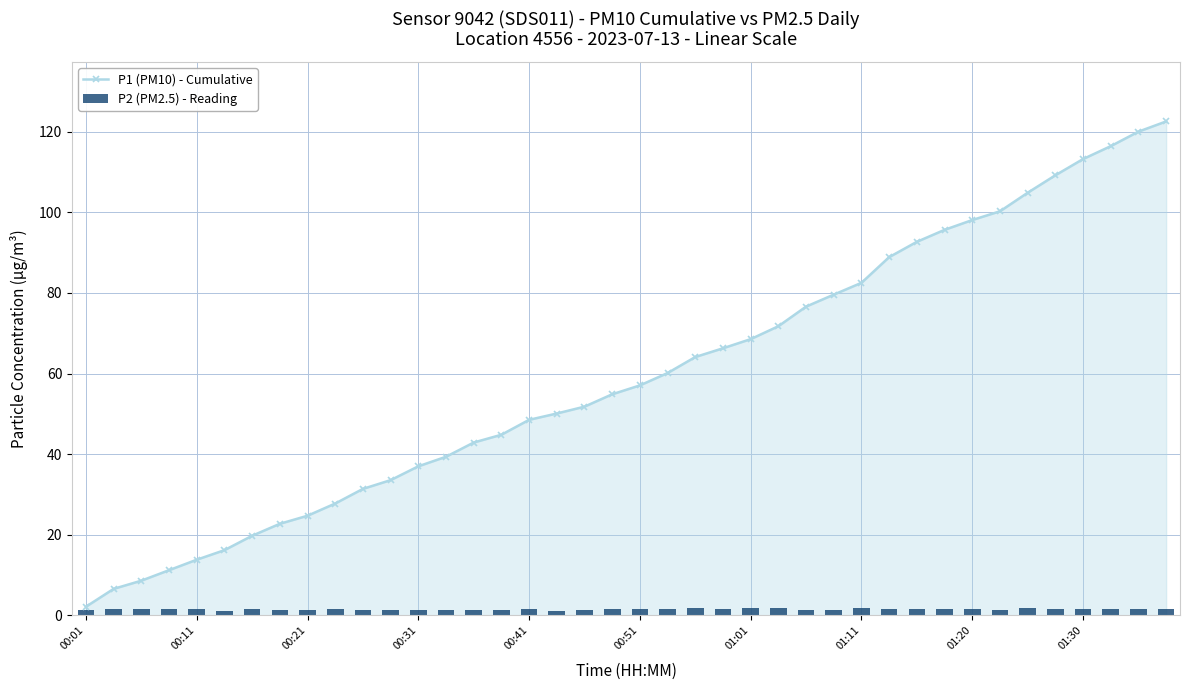

List the series in order of their overall mean, highest first.

P1 (PM10) - Cumulative, P2 (PM2.5) - Reading